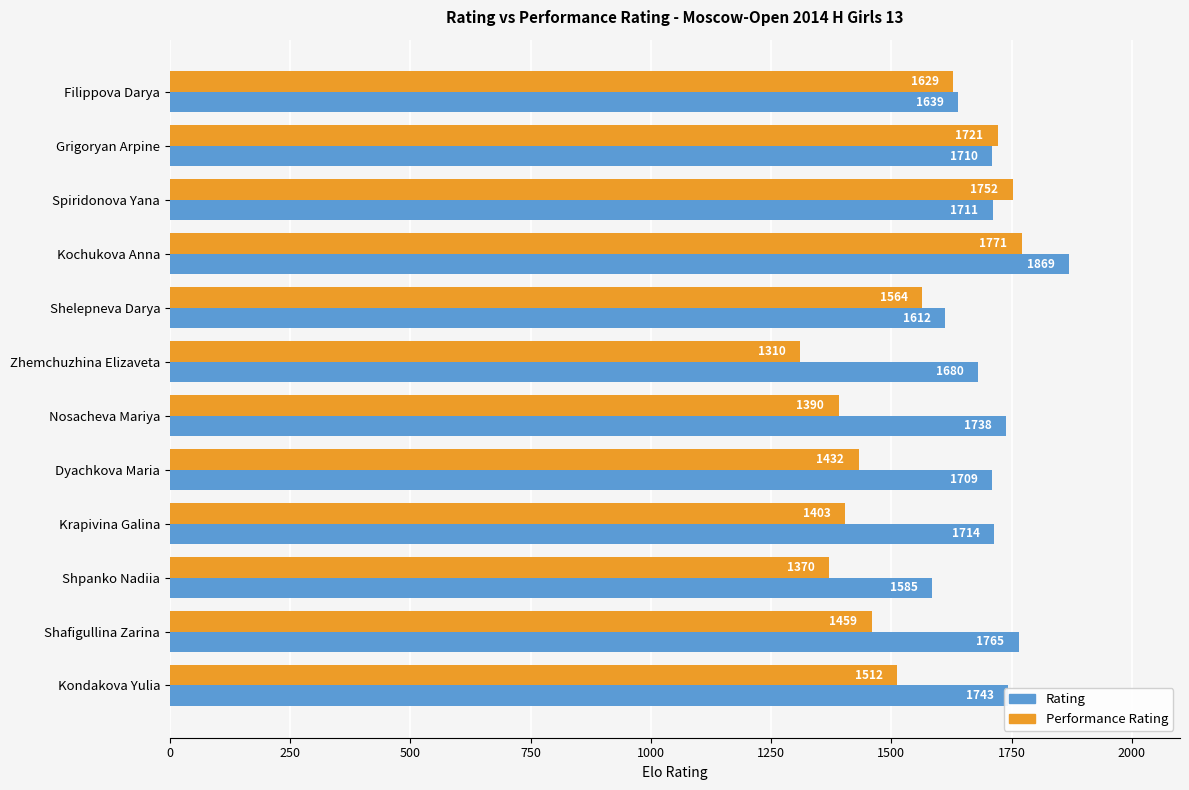

What is the difference between the Rating values at Shpanko Nadiia and Shafigullina Zarina?

180